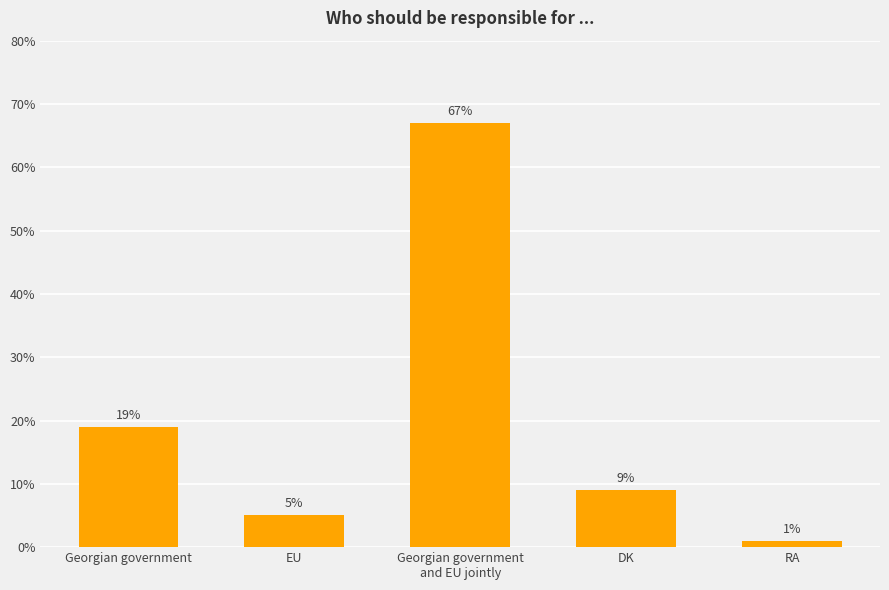

What is the sum of all values?

101